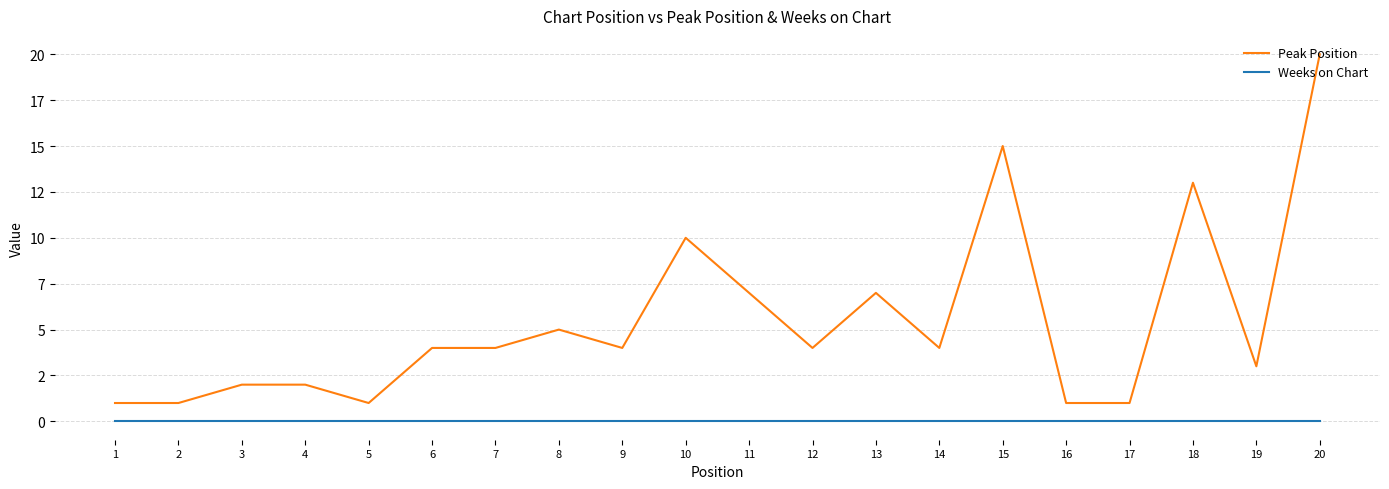

Reading left to right, transcribe all the data shown in this chart.

Peak Position: 1	1	2	2	1	4	4	5	4	10	7	4	7	4	15	1	1	13	3	20
Weeks on Chart: 0	0	0	0	0	0	0	0	0	0	0	0	0	0	0	0	0	0	0	0